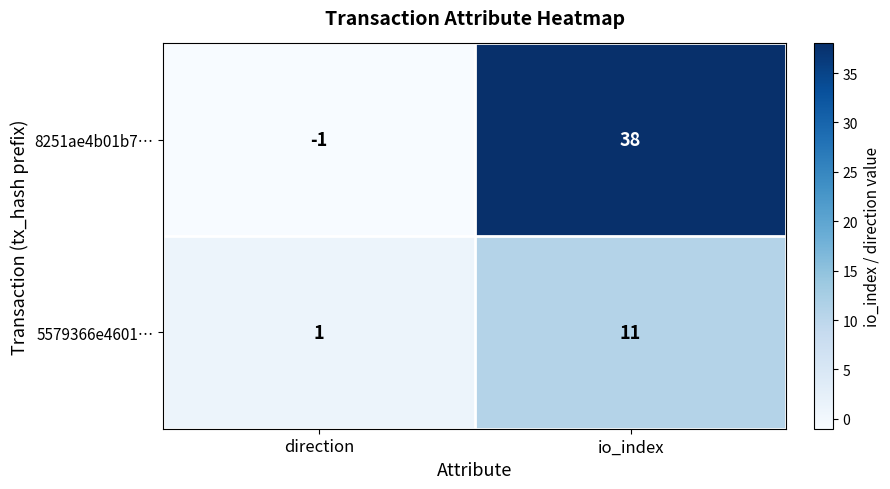

At which category is the sum across all series the highest?

io_index